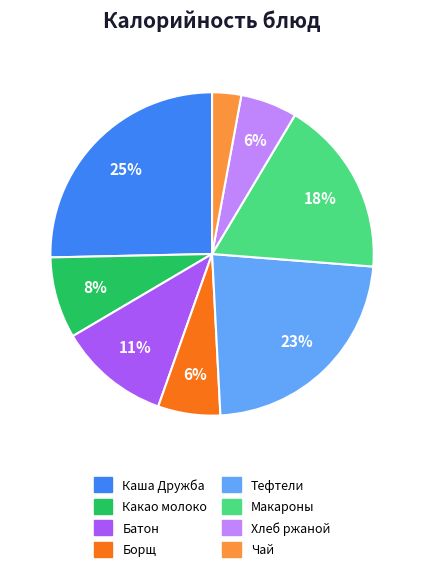

Is there any slice that represents more than half of the pie?

No